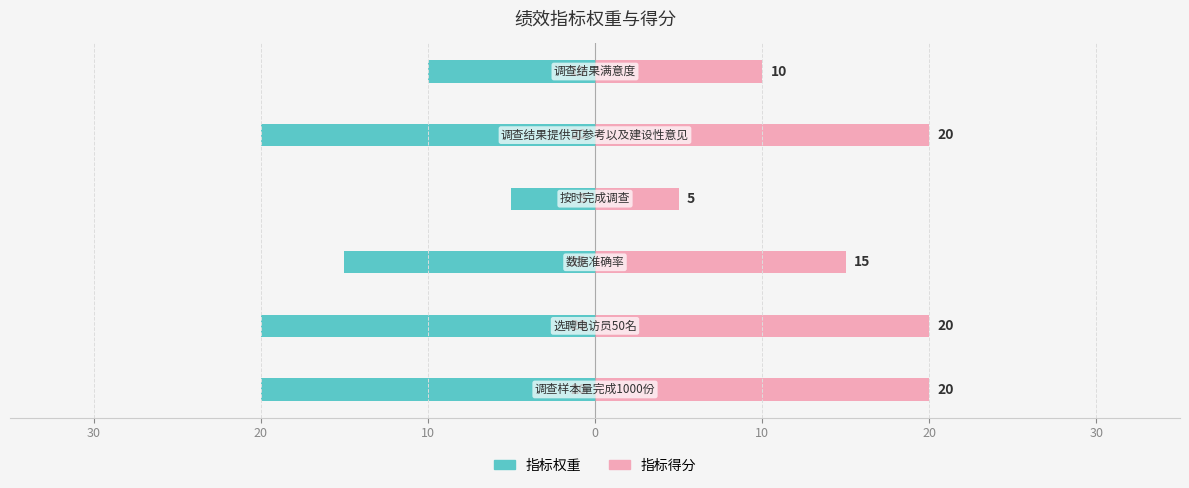

Reading right to left, list all the values displayed in this chart.

指标权重: -10	-20	-5	-15	-20	-20
指标得分: 10	20	5	15	20	20